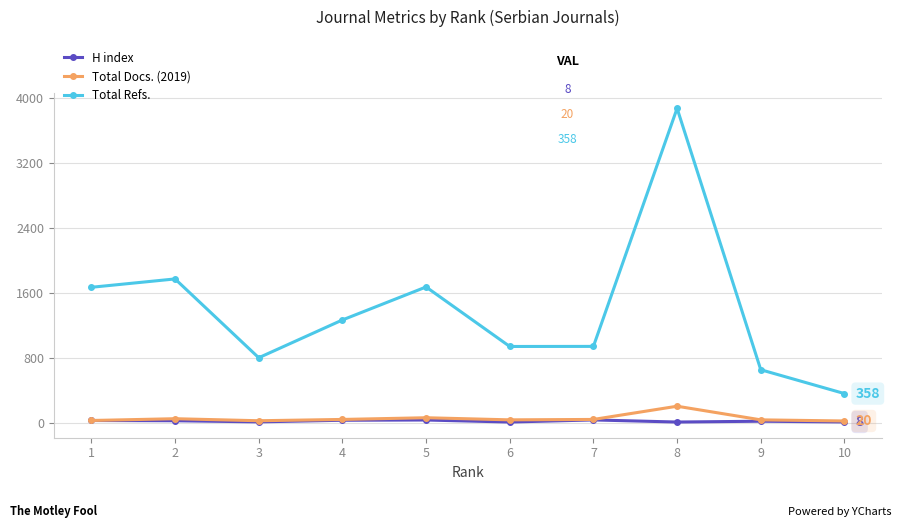

True or false: Total Refs. and H index cross at least once.

False